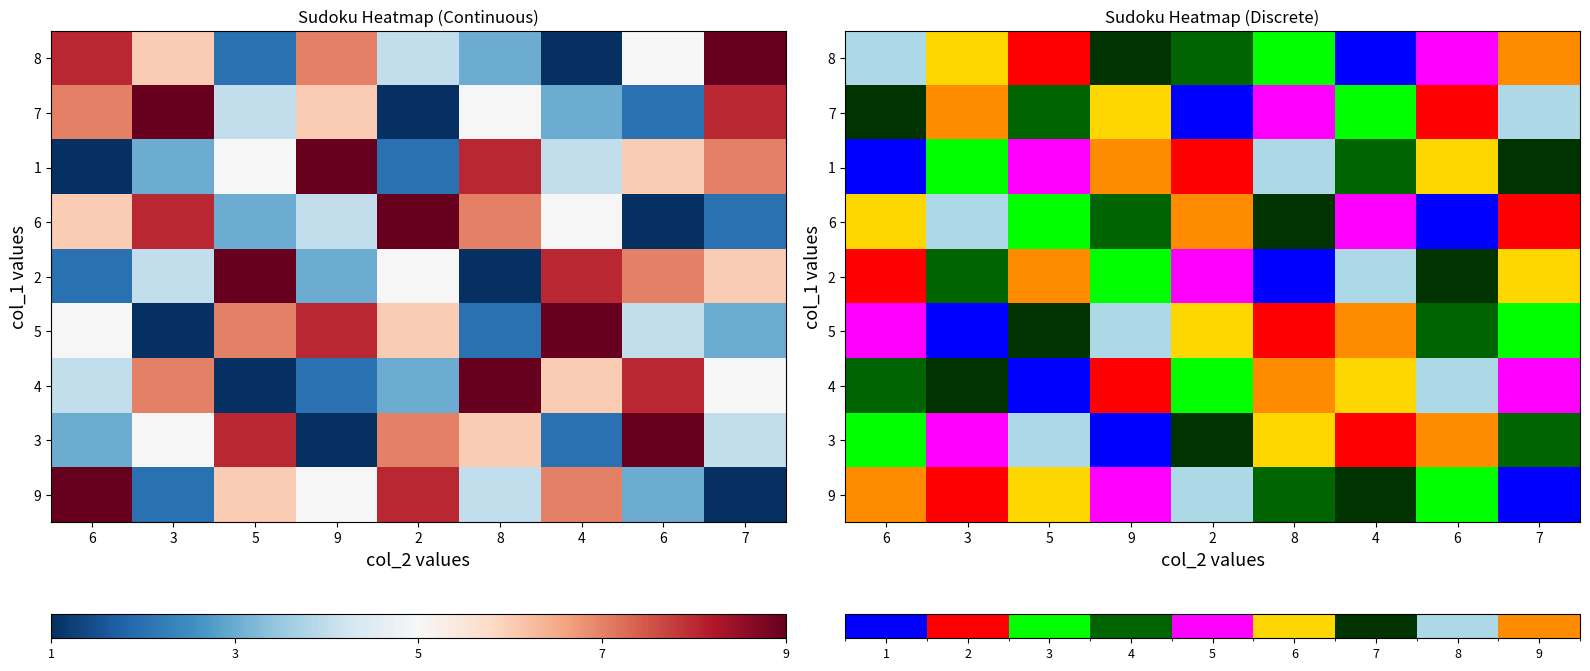

Count the number of data series in this chart.

9